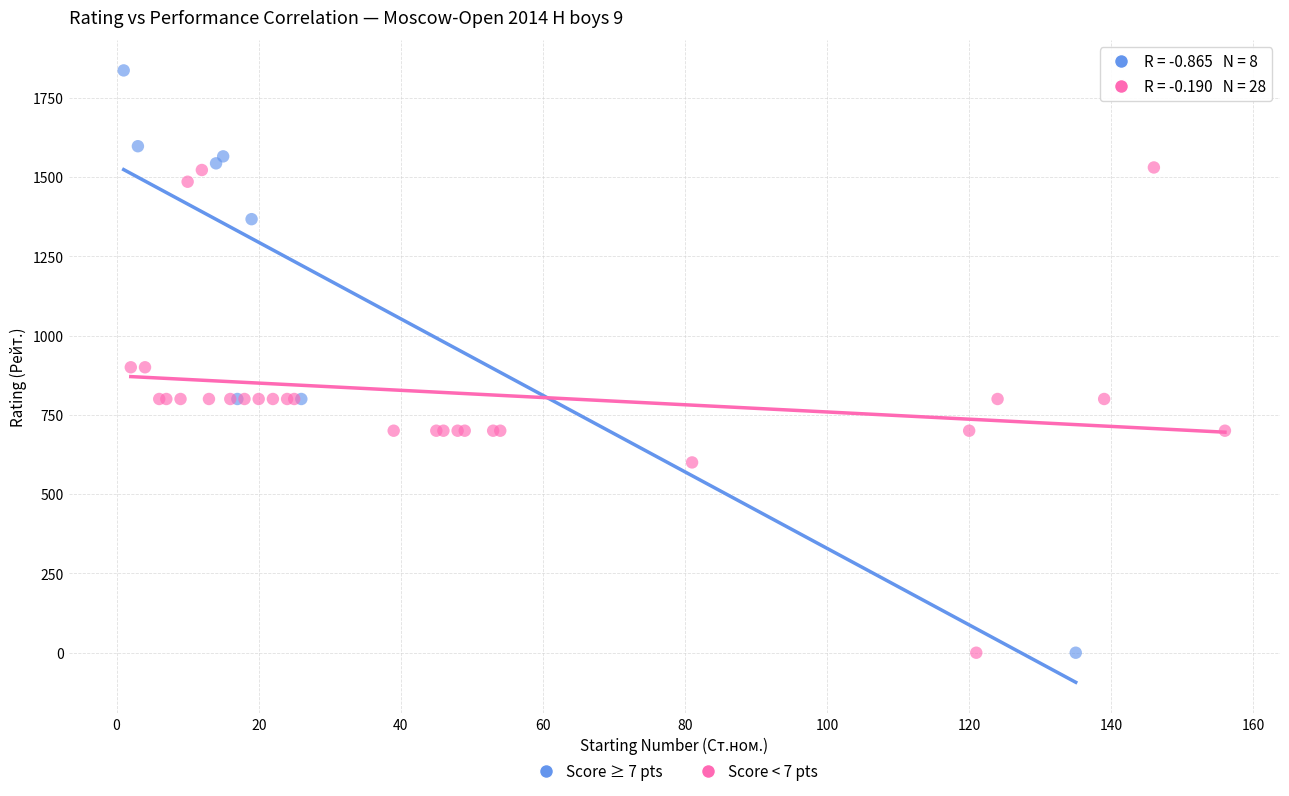

What are all the series names shown in the legend?

Score ≥ 7 pts, Score < 7 pts